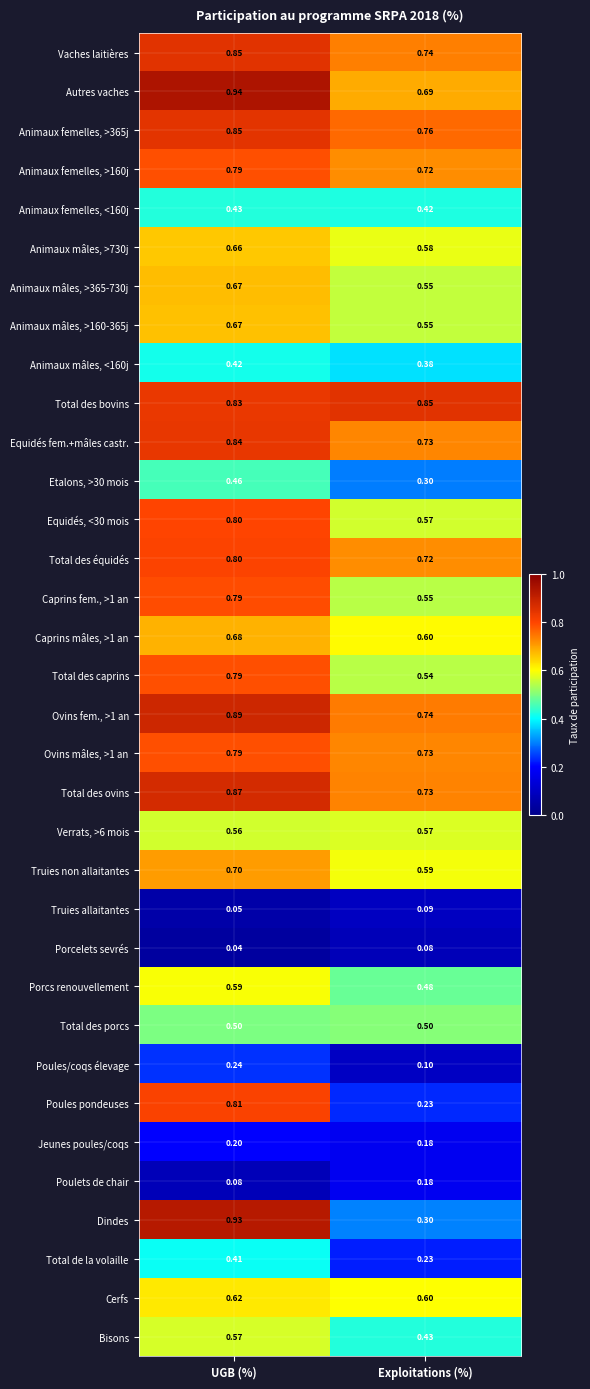

Which series has the widest spread of values?

Dindes